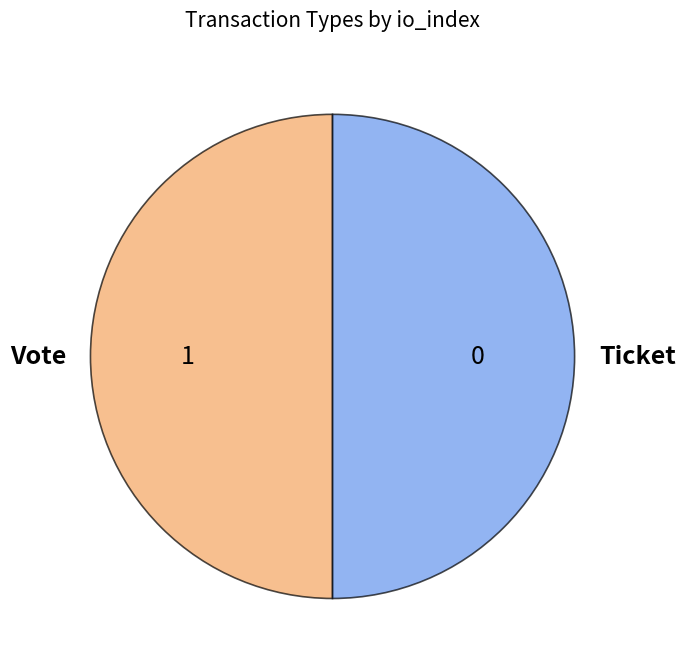

Do Ticket and Vote together represent more than half of the pie?

Yes